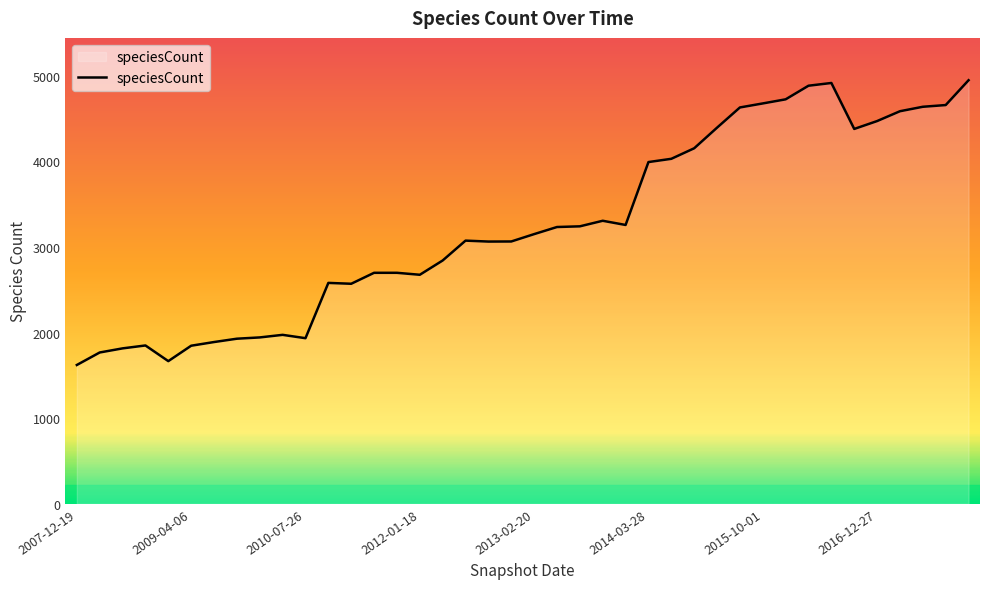

What is the minimum value shown in the chart?

1622